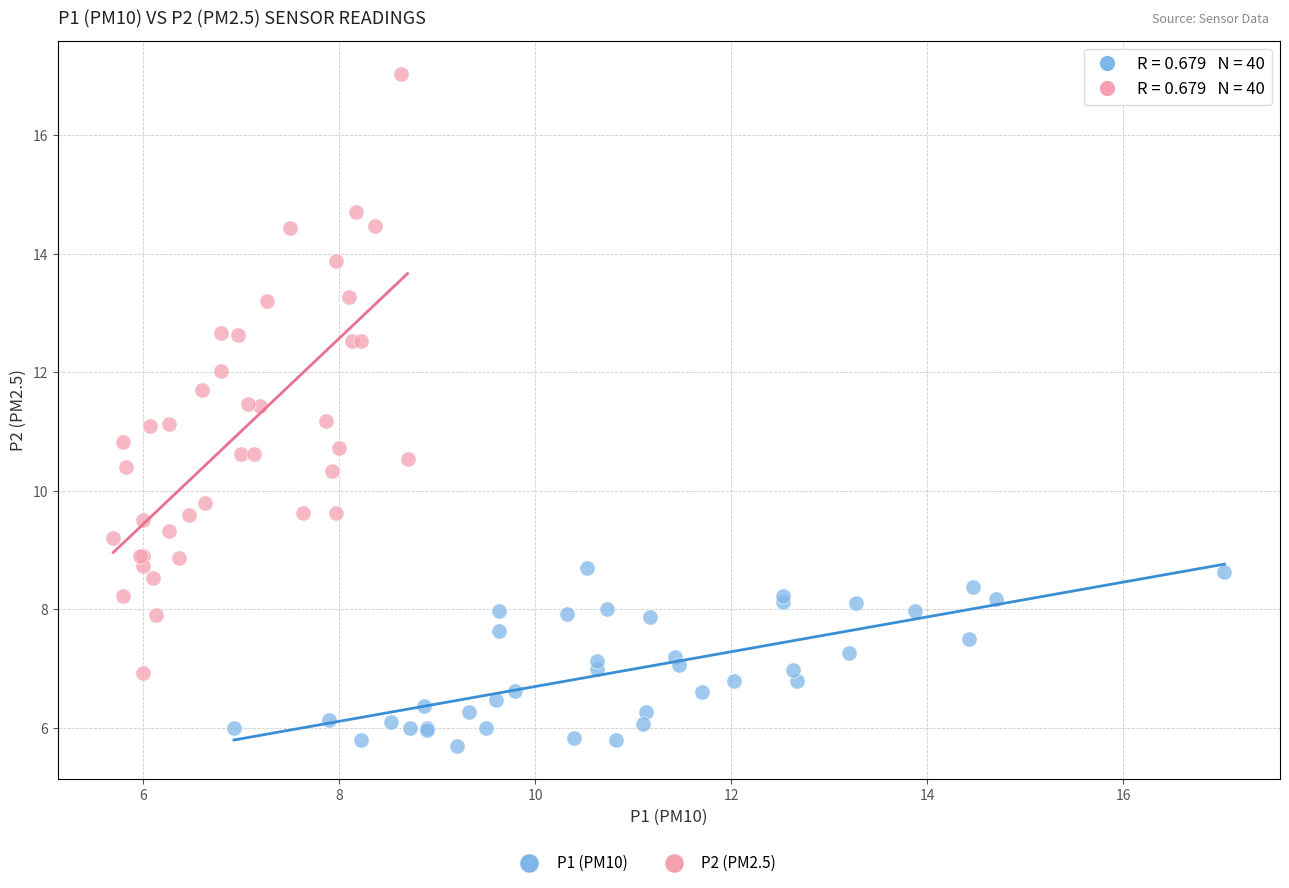

Which series contains the lowest Y value?

P1 (PM10)